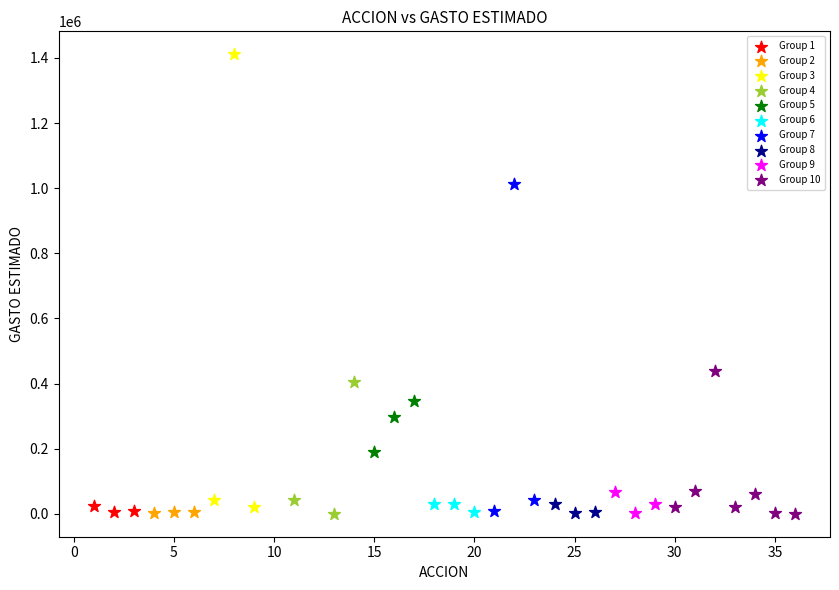

Which series has the largest Y range (max minus min)?

Group 3